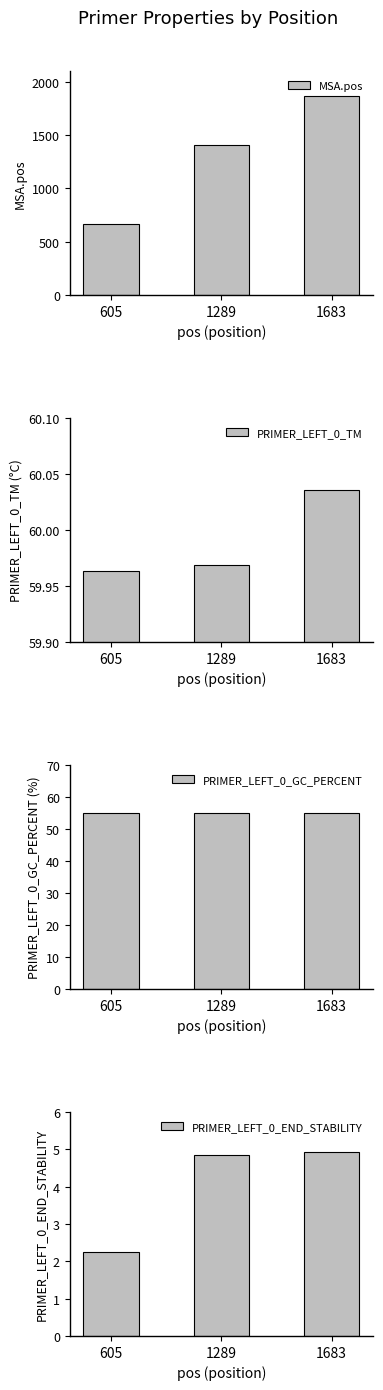

What is the difference between the highest and lowest values at 605?

663.8